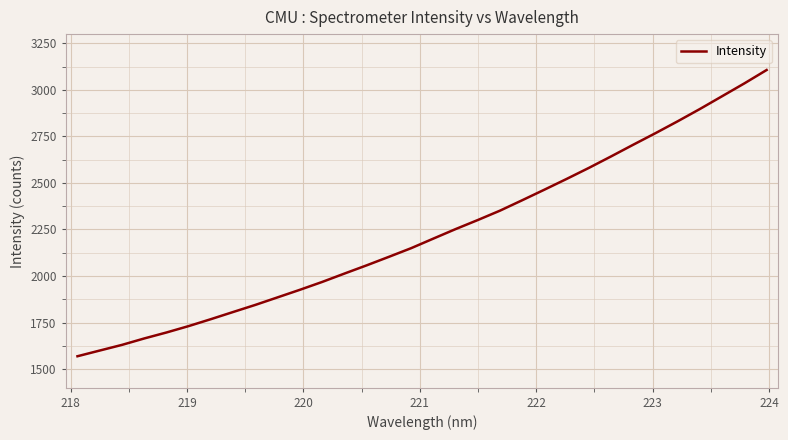

Reading left to right, what are all the values shown in this chart?

1568.9	1599.5	1629.9	1664.5	1696.6	1731.0	1768.3	1806.8	1845.0	1885.5	1926.1	1968.2	2013.2	2057.4	2103.2	2149.6	2201.1	2252.2	2301.0	2351.4	2407.4	2464.3	2522.0	2581.2	2642.9	2705.9	2768.0	2831.8	2897.9	2966.5	3035.3	3107.1